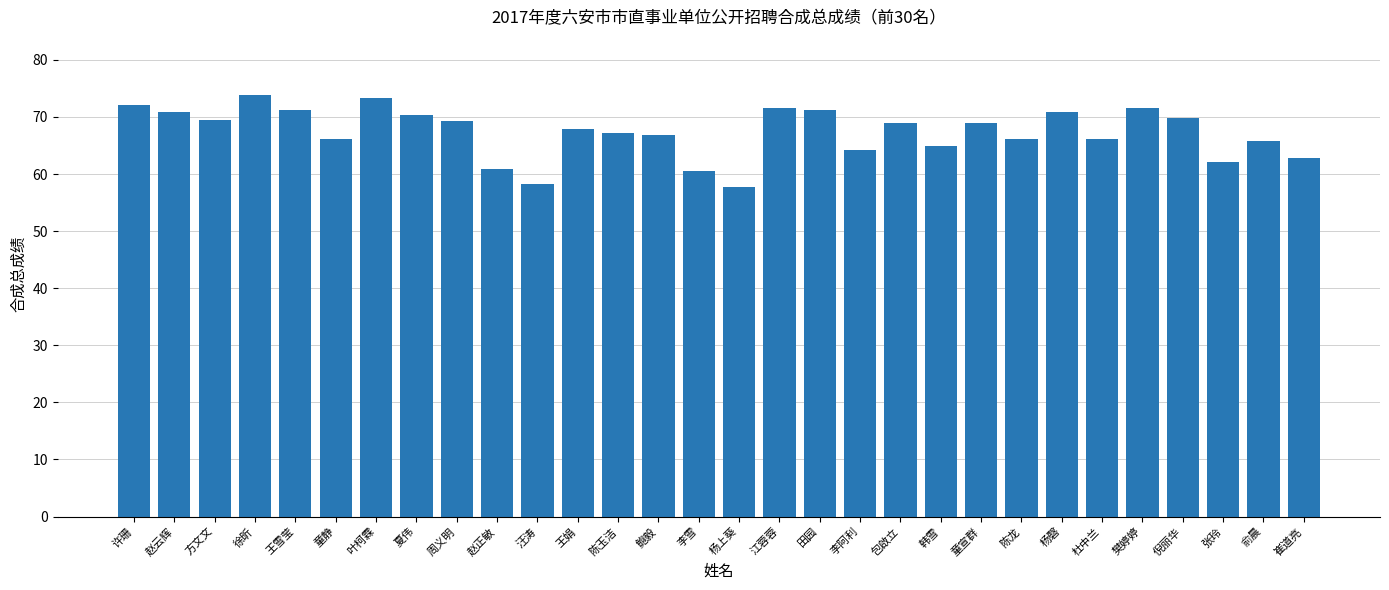

Is it true that the value at 陈玉洁 is 16.1?

False